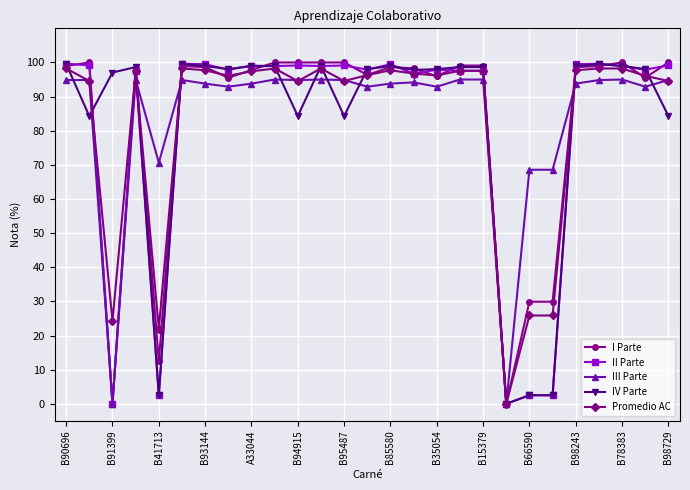

What is the highest value of the III Parte series?

95.0